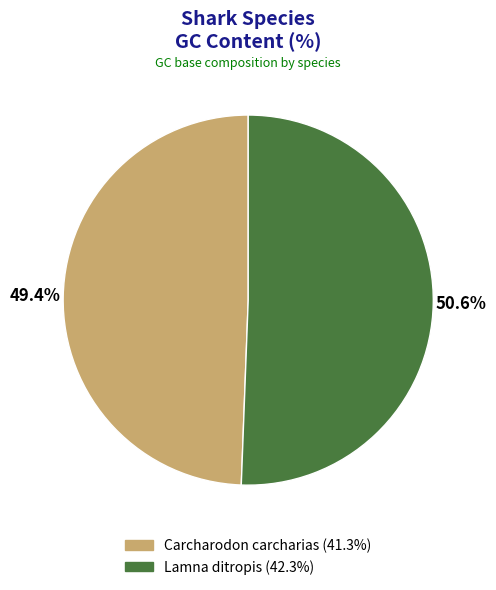

Do Carcharodon carcharias and Lamna ditropis together represent more than half of the pie?

Yes